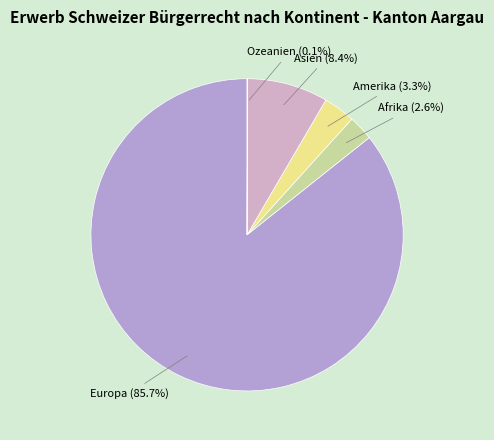

What portion of the pie excludes Amerika?

96.7%